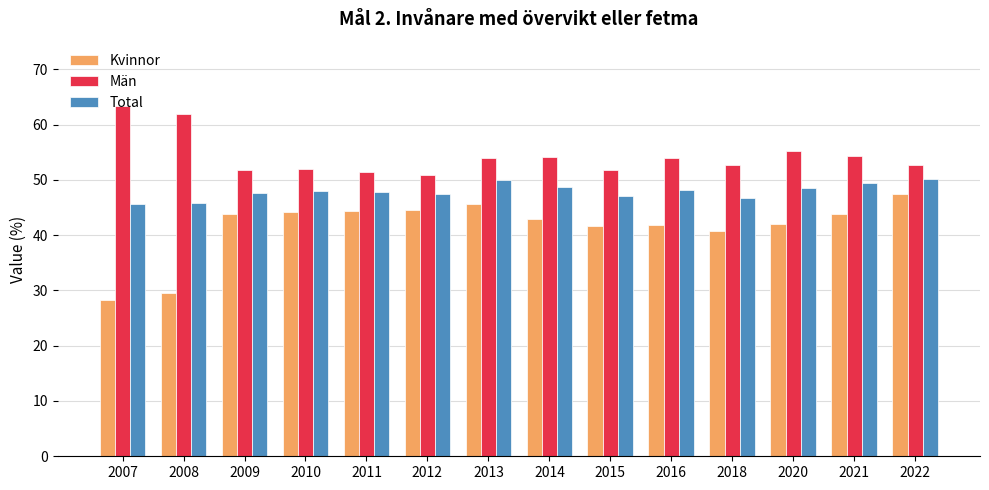

Rank the series by their average value, from highest to lowest.

Män, Total, Kvinnor